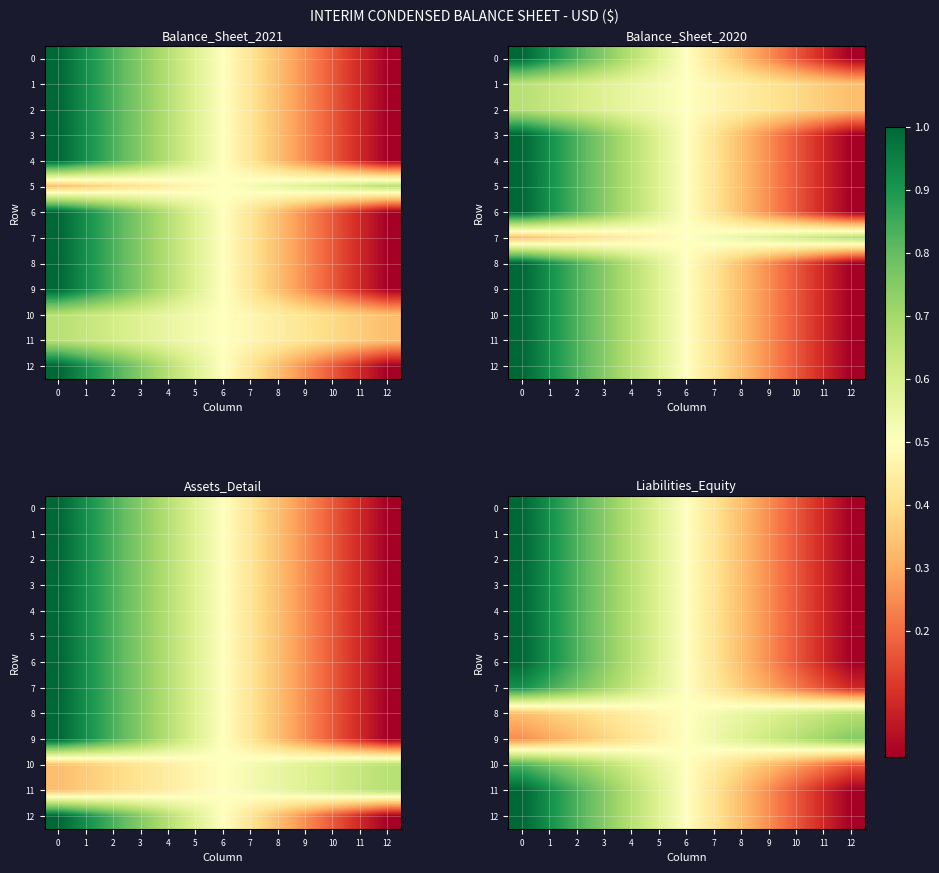

True or false: 2 has a value of 0.4 at 4.

False